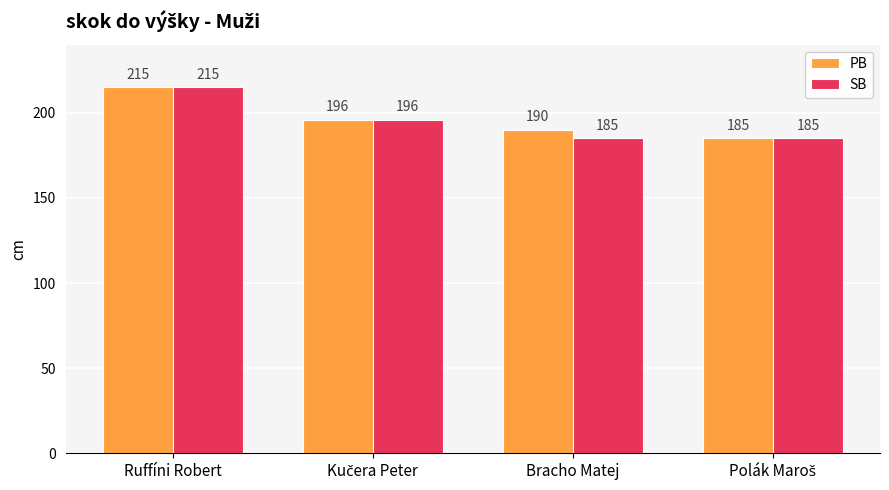

What is the approximate value of SB at Bracho Matej?

185